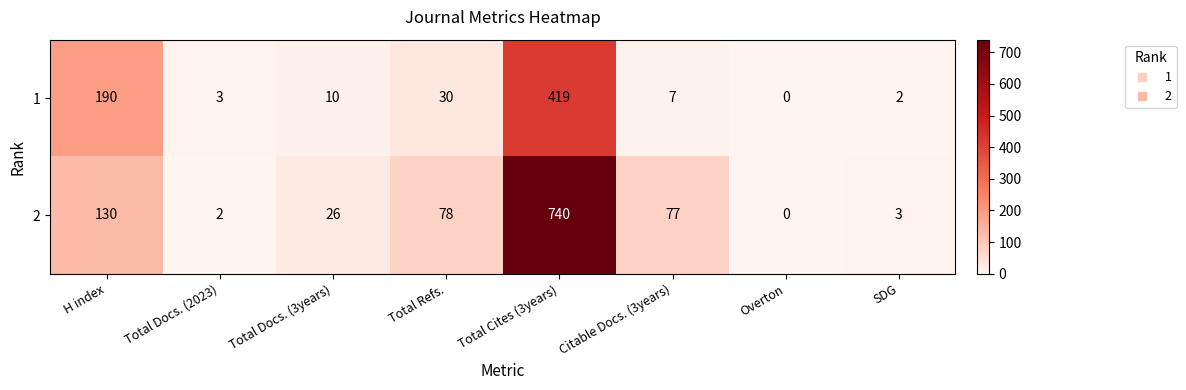

Which category has the highest value across all series?

Total Cites (3years)